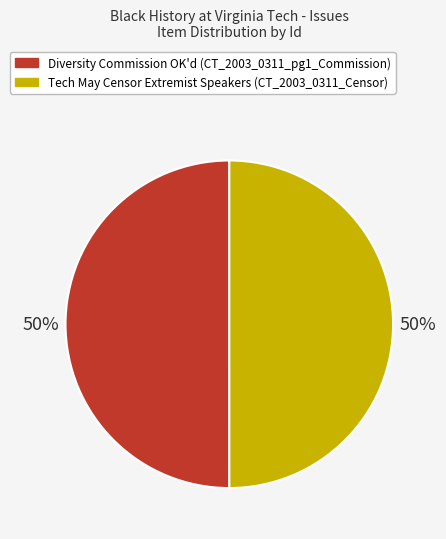

What is the ratio of the value at Diversity Commission OK'd (CT_2003_0311_pg1_Commission) to the value at Tech May Censor Extremist Speakers (CT_2003_0311_Censor)?

1.0